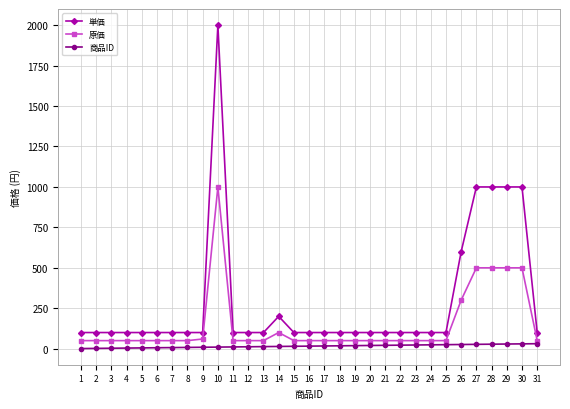

What is the minimum value for 単価?

100